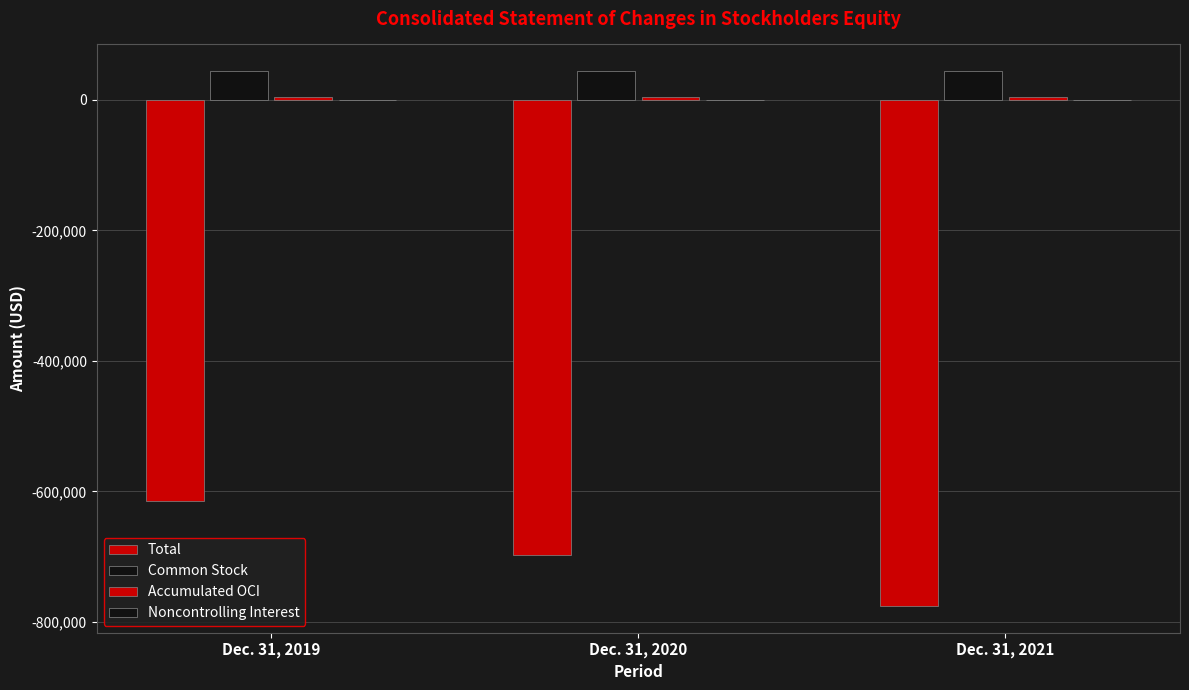

Are the bars horizontal?

No